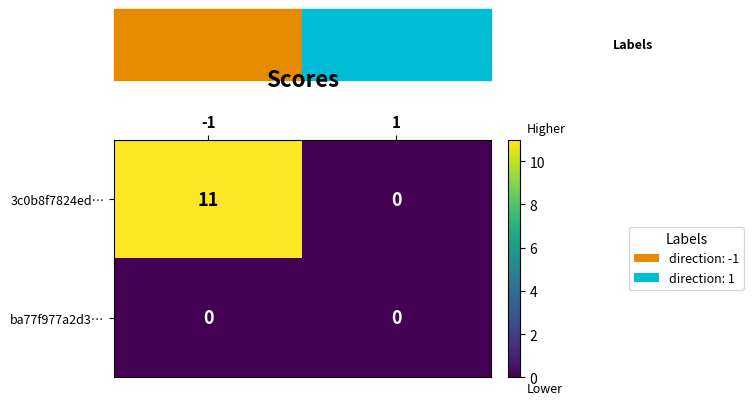

At which category is the sum across all series the highest?

-1